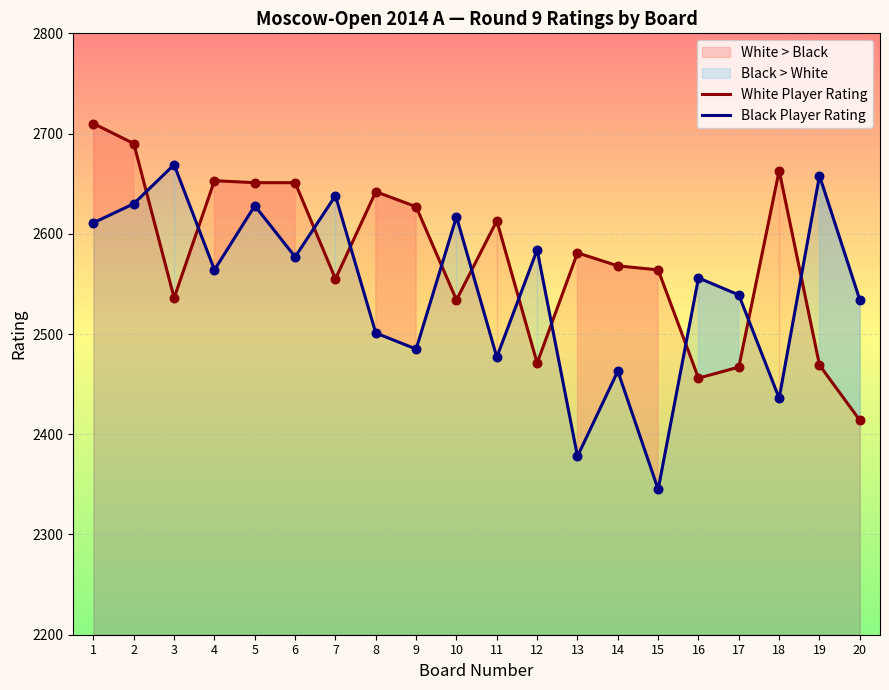

Which series contains the highest Y value?

White Player Rating